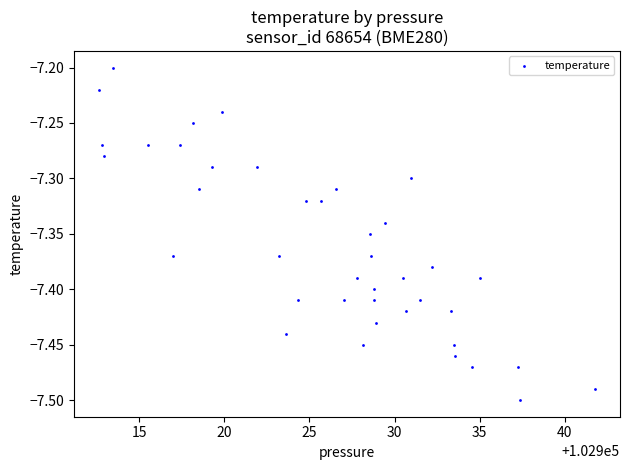

What is the range of X values (max minus min)?

29.1